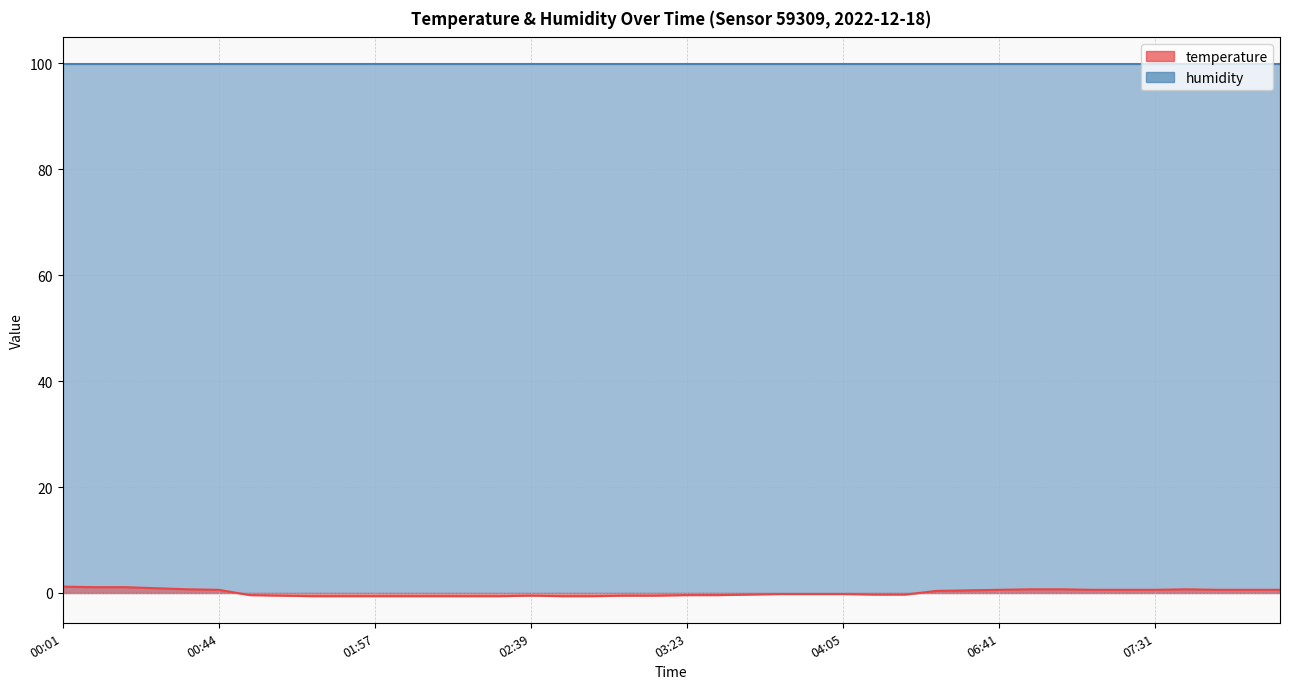

How many negative values are there?

22